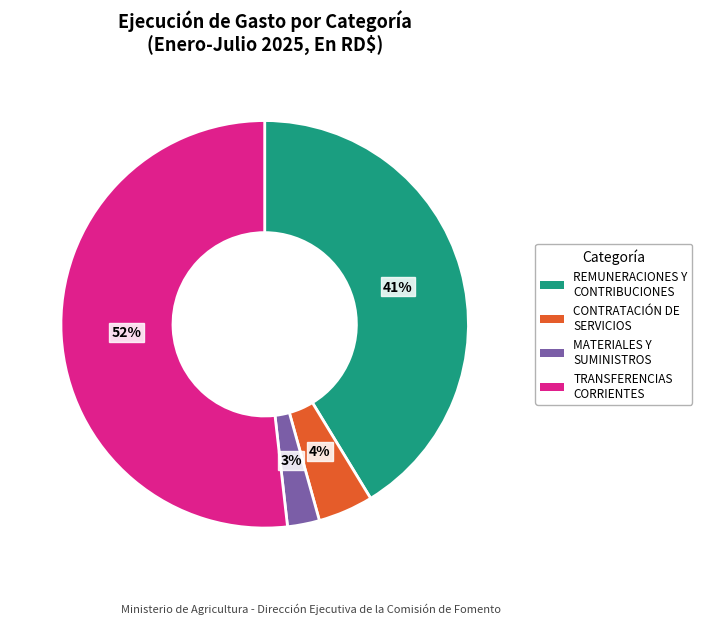

Which has a higher value, MATERIALES Y SUMINISTROS or REMUNERACIONES Y CONTRIBUCIONES?

REMUNERACIONES Y CONTRIBUCIONES